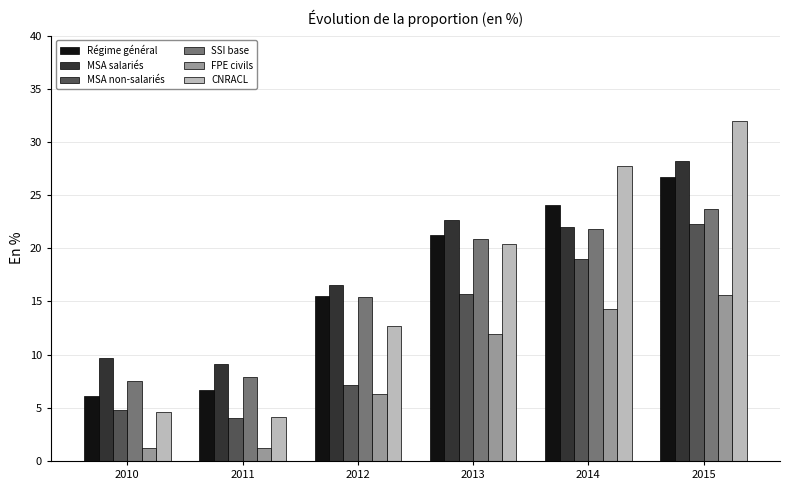

Which series changed the most between 2011 and 2014?

CNRACL